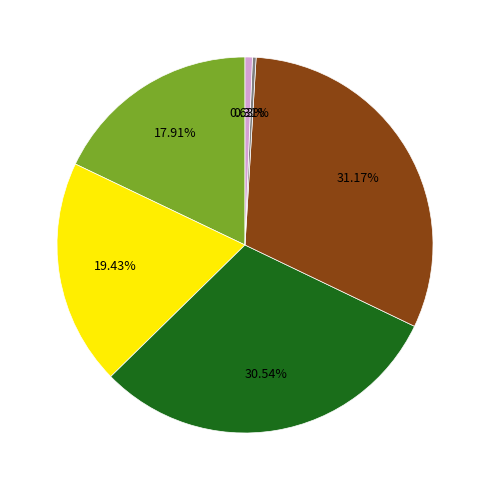

Is there a majority slice in this chart?

No